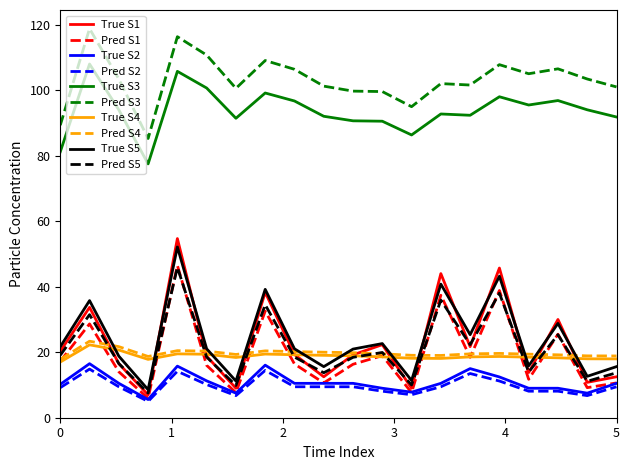

True or false: True S5 and True S2 cross at least once.

False